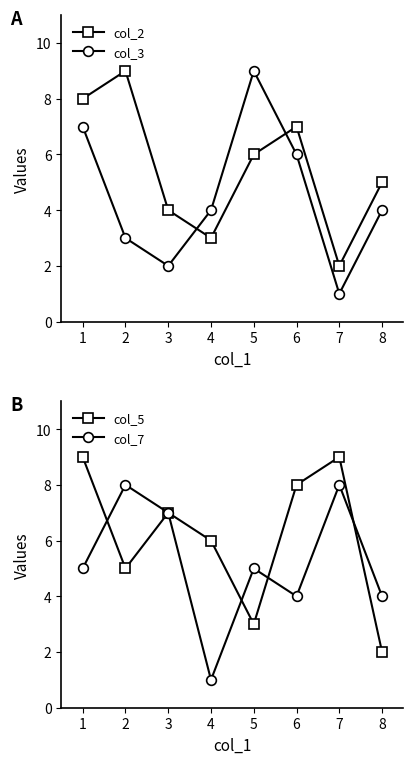

Which label corresponds to the largest value in the chart?

2